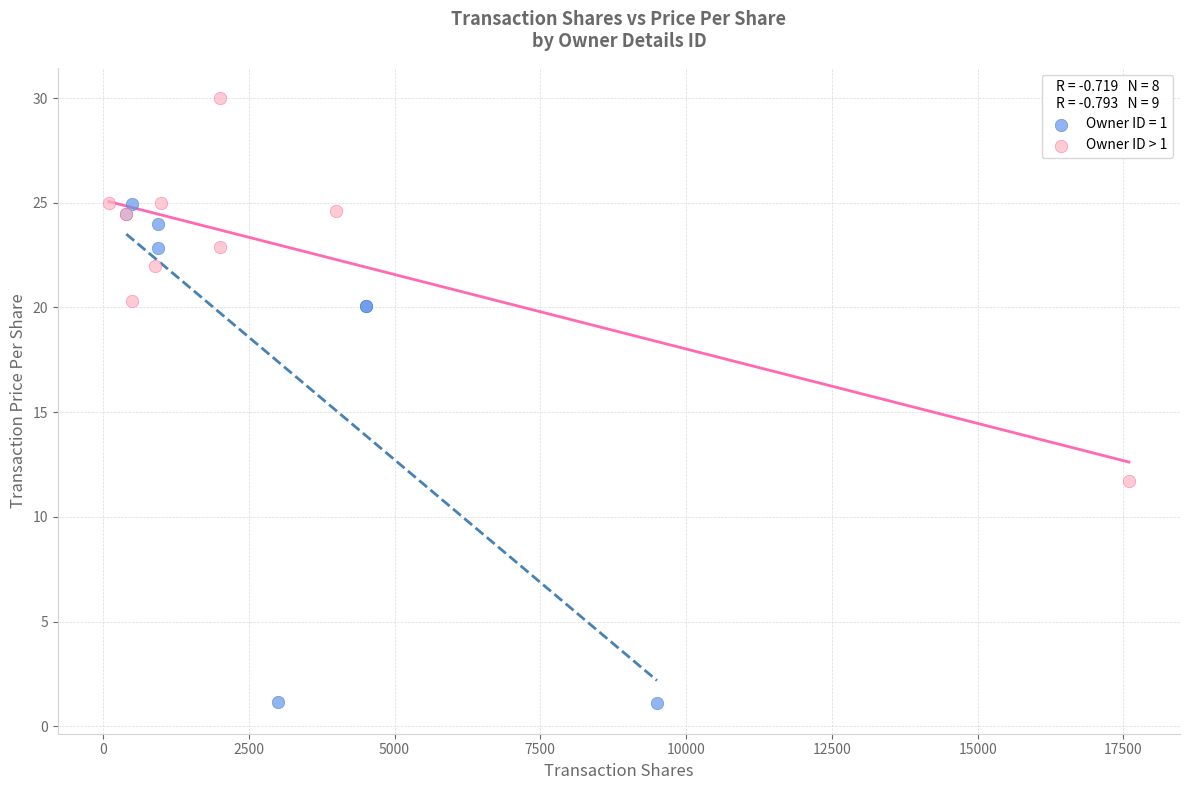

Which series reaches the minimum Y coordinate?

Owner ID = 1